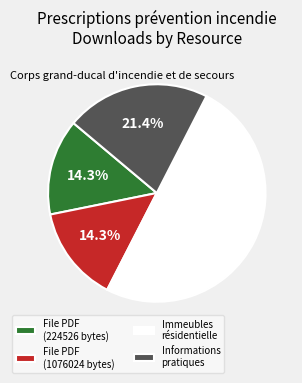

How many segments does this pie chart have?

4